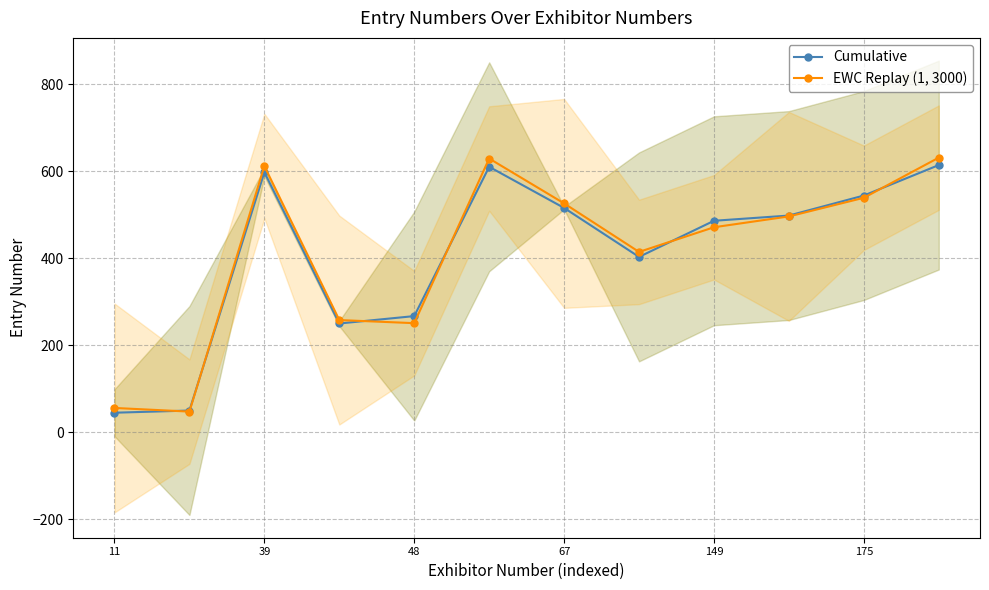

True or false: EWC Replay (1, 3000) has a value of 375.4 at 48.

False